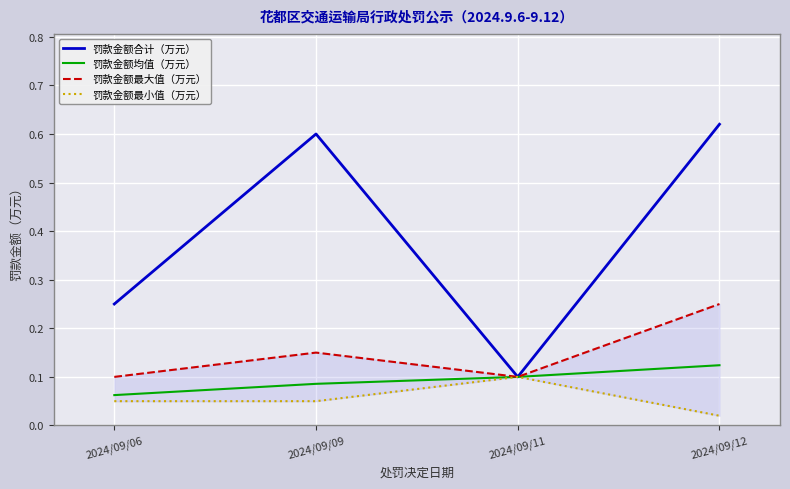

Does the chart display data point markers on the line(s)?

No